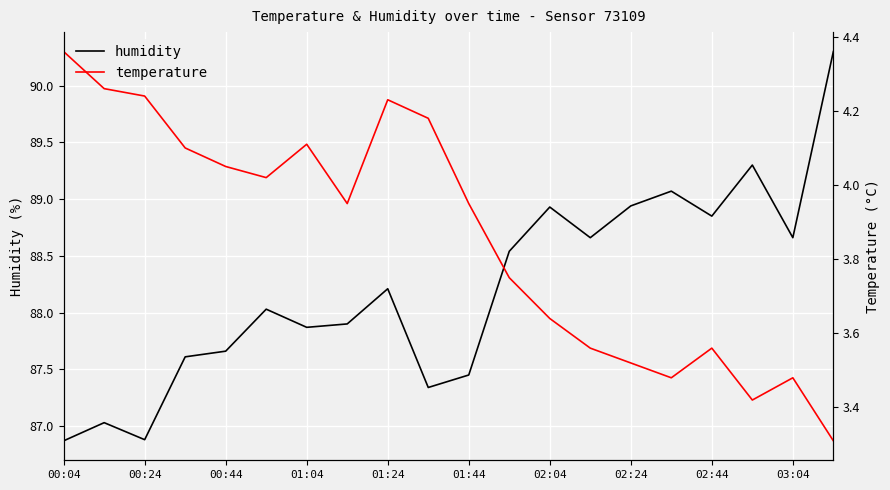

What is the minimum value shown in the chart?

3.3